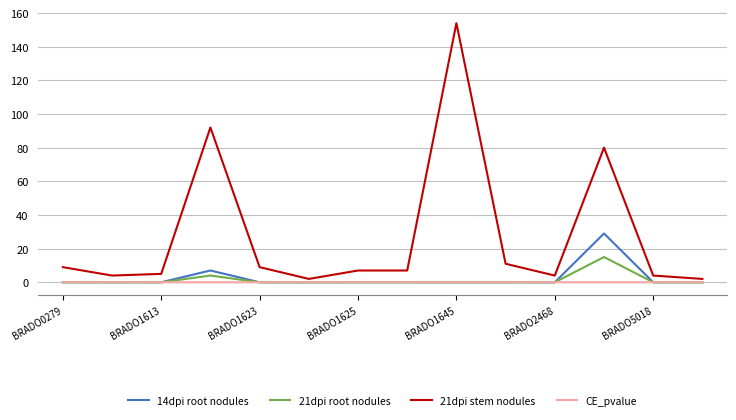

What is the greatest value displayed?

154.0